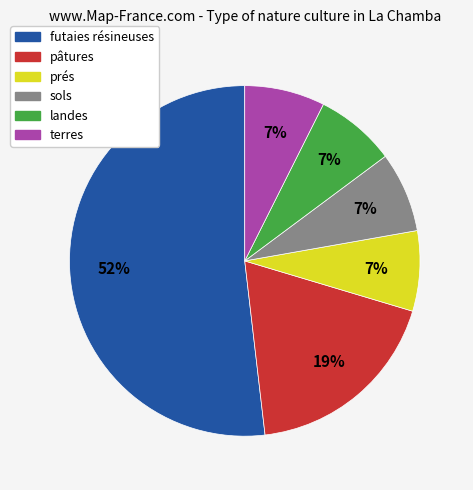

Which category accounts for the majority?

futaies résineuses